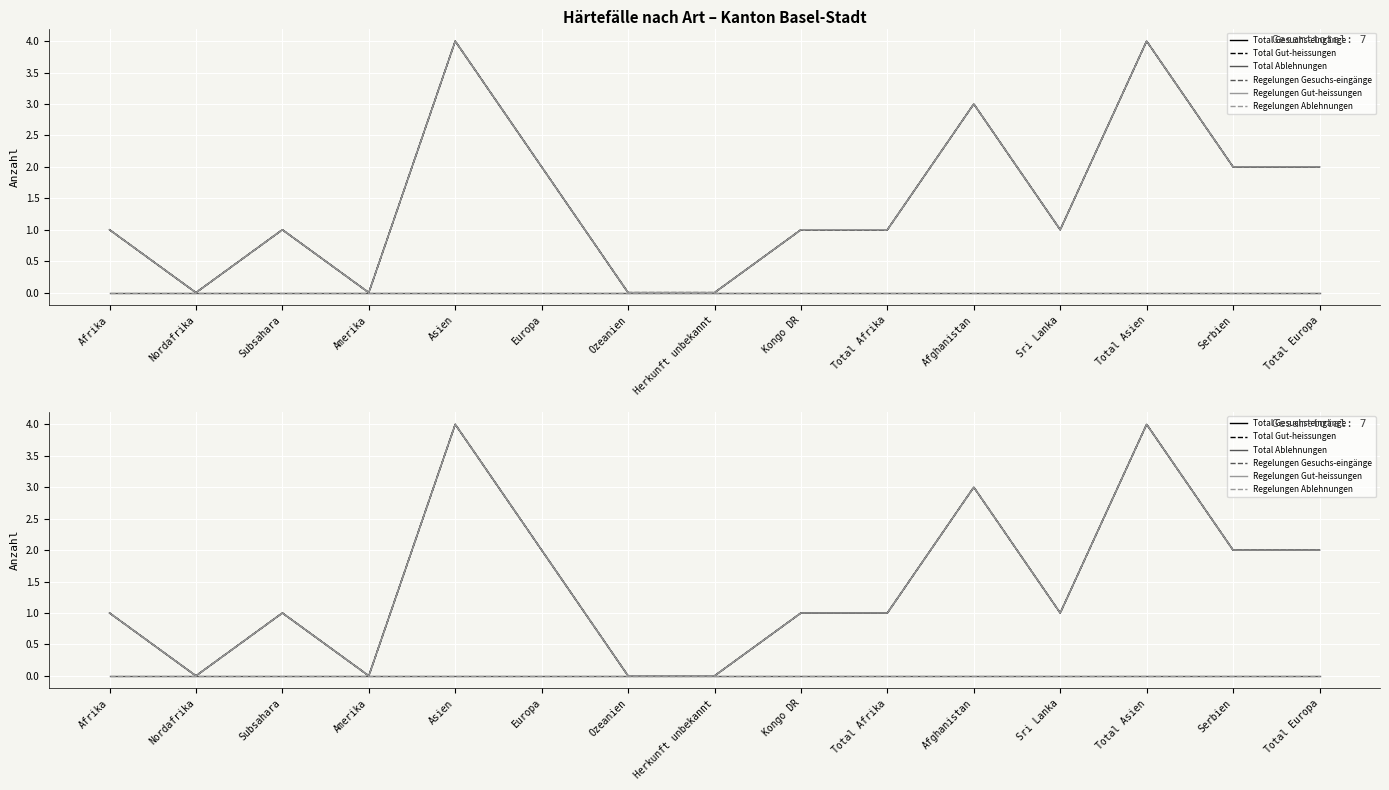

Count the Total Gut-heissungen values in the range 0 to 2.

12